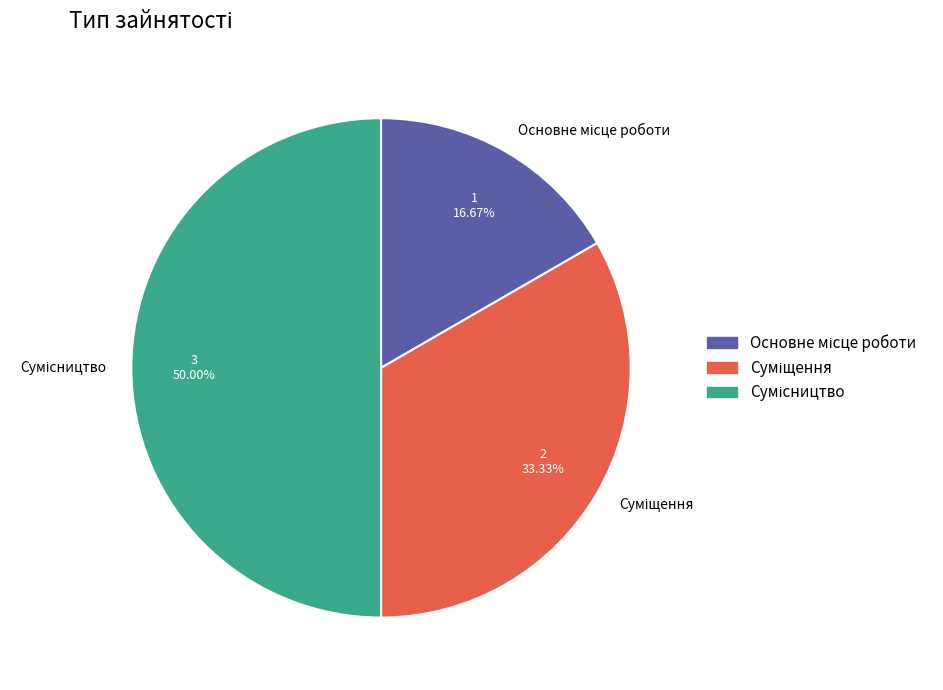

Between Основне місце роботи and Суміщення, which is larger?

Суміщення